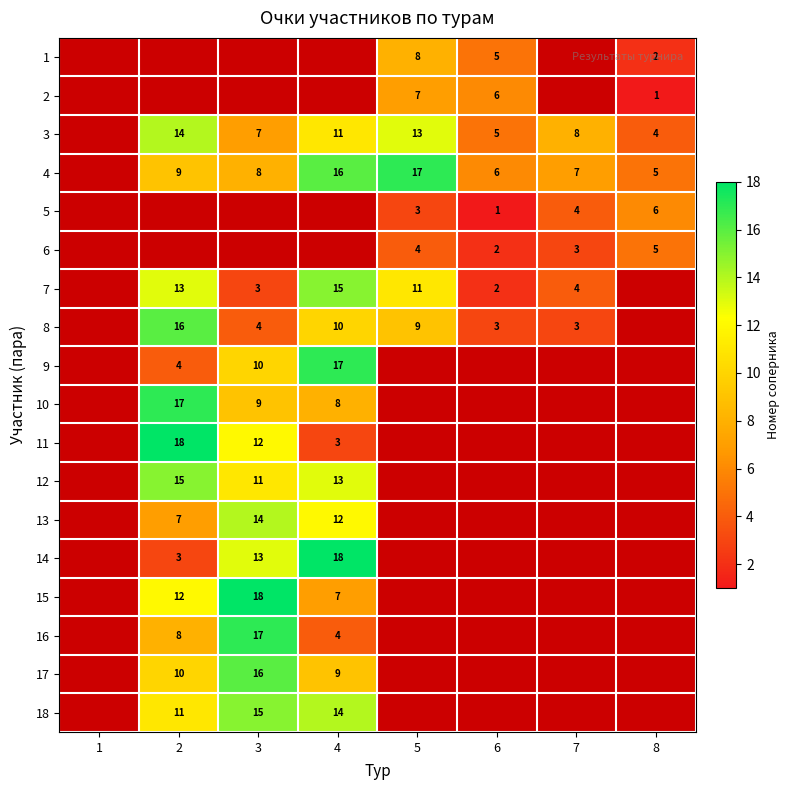

Is it true that 3 equals 14 at 2?

True